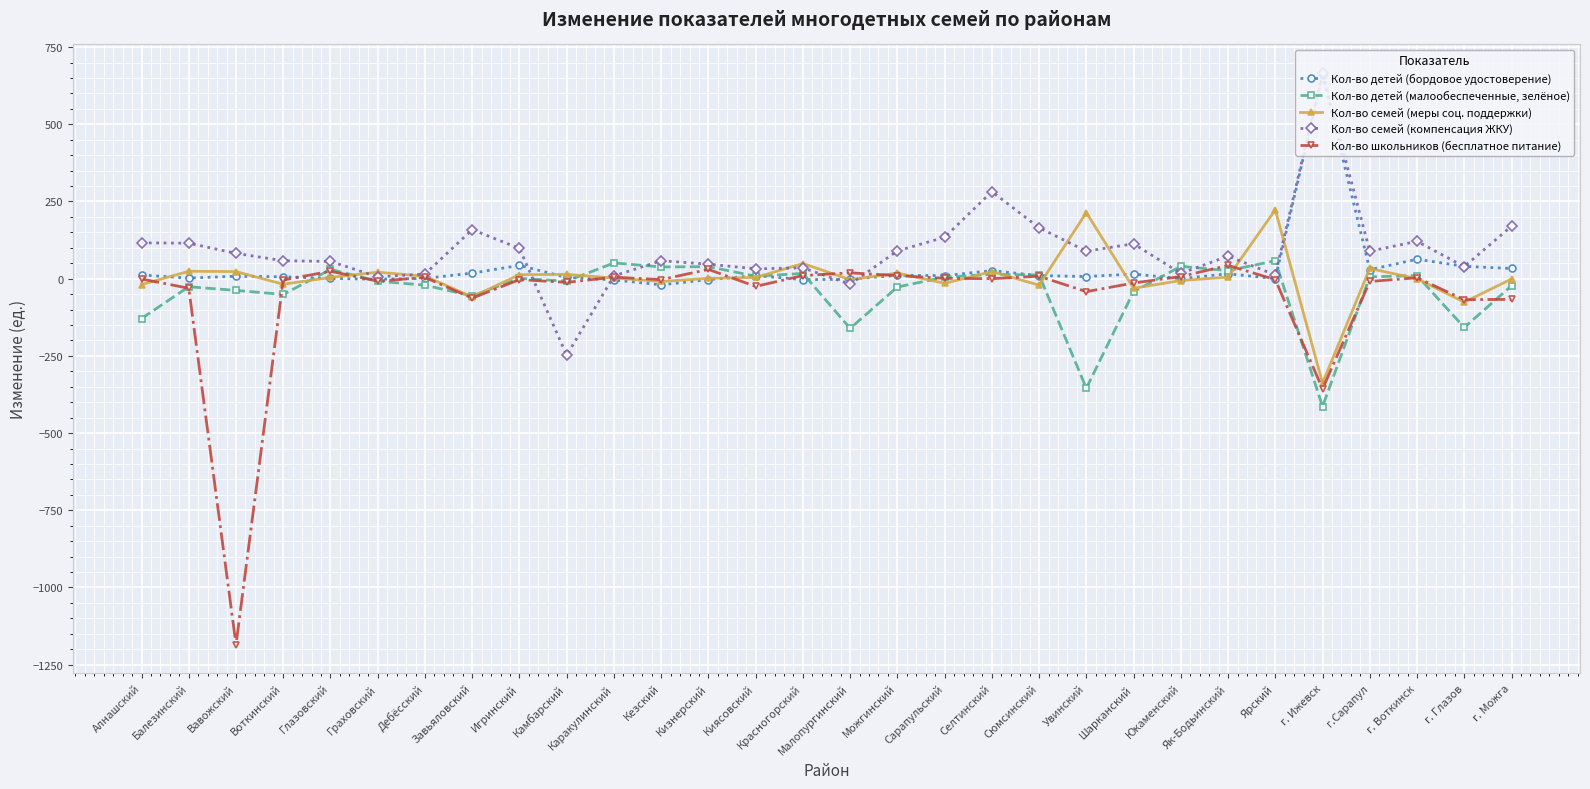

The Кол-во детей (малообеспеченные, зелёное) series shows -129 at Алнашский. True or false?

True